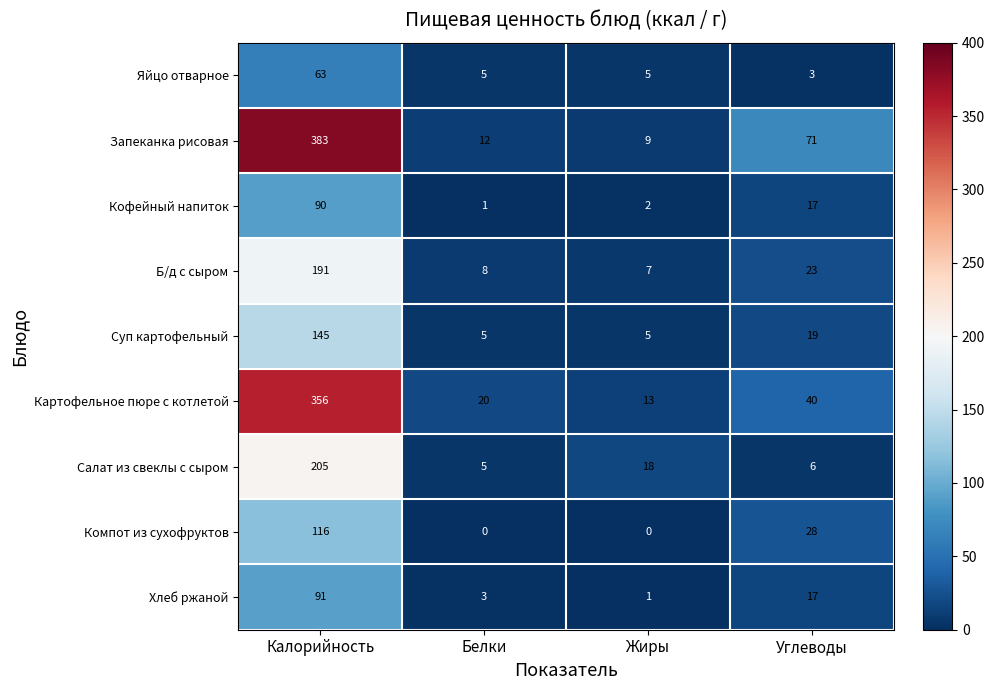

At which category does the chart reach its peak across all series?

Калорийность